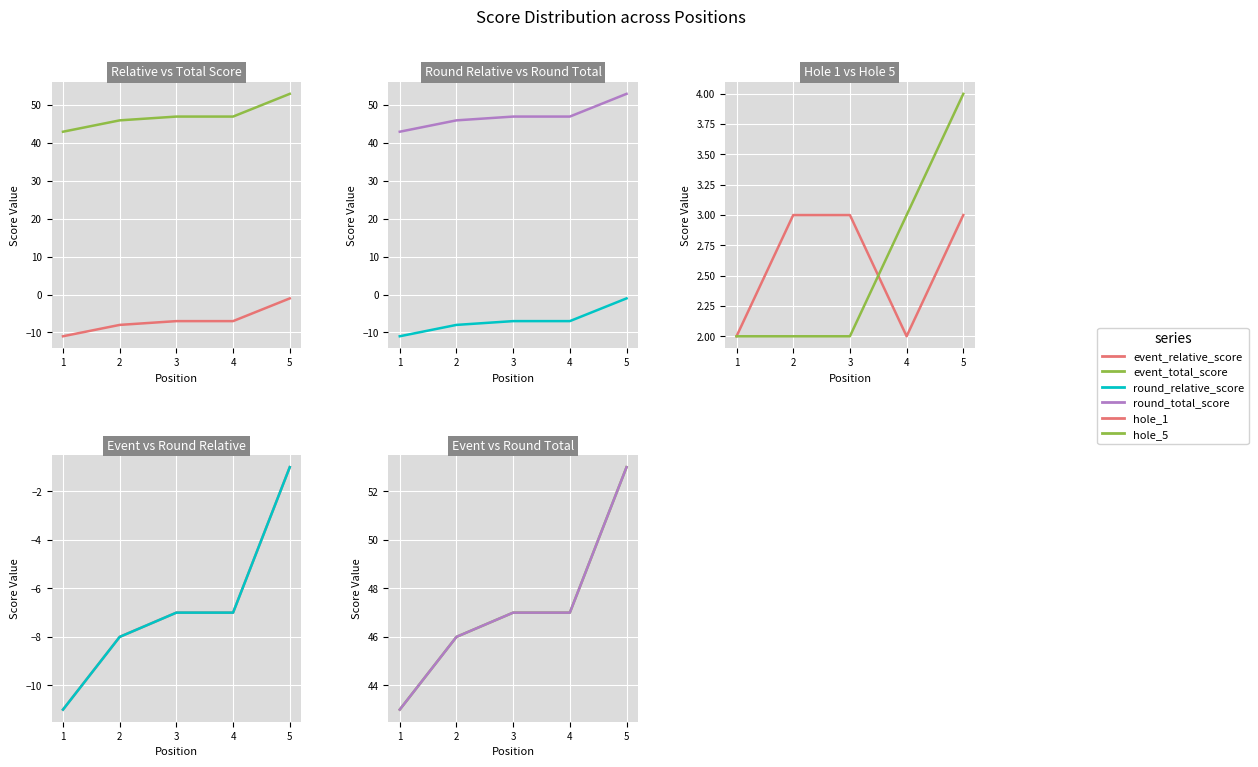

What is the maximum value for hole_1?

3